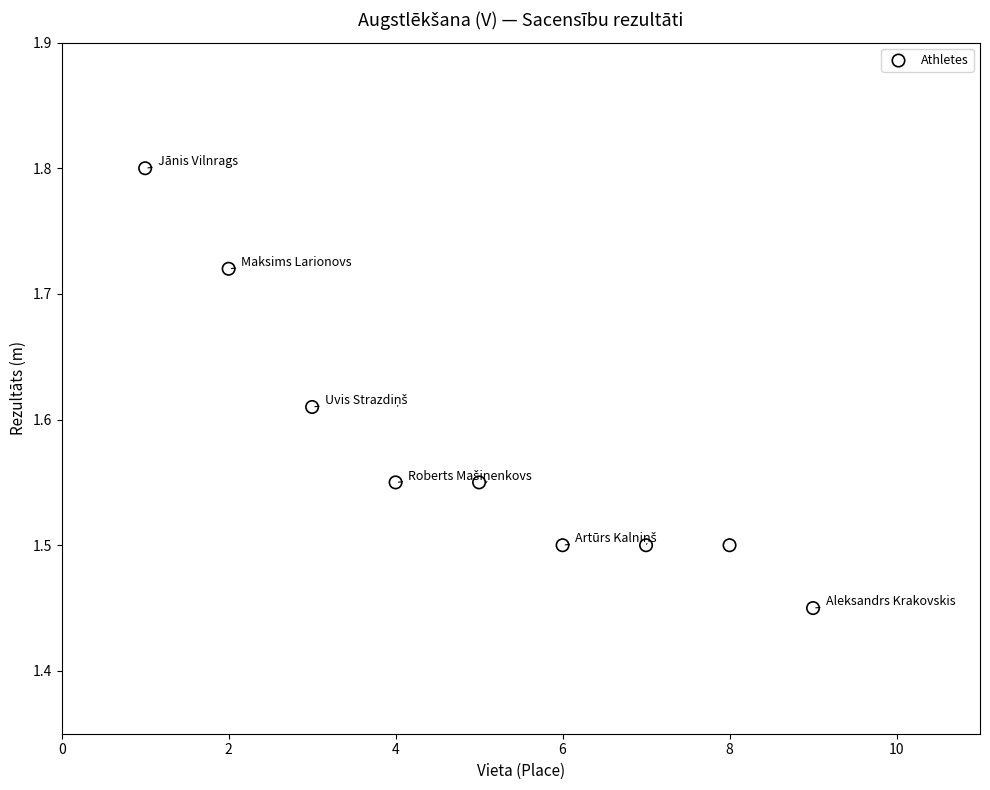

What is the range of X values (max minus min)?

8.0